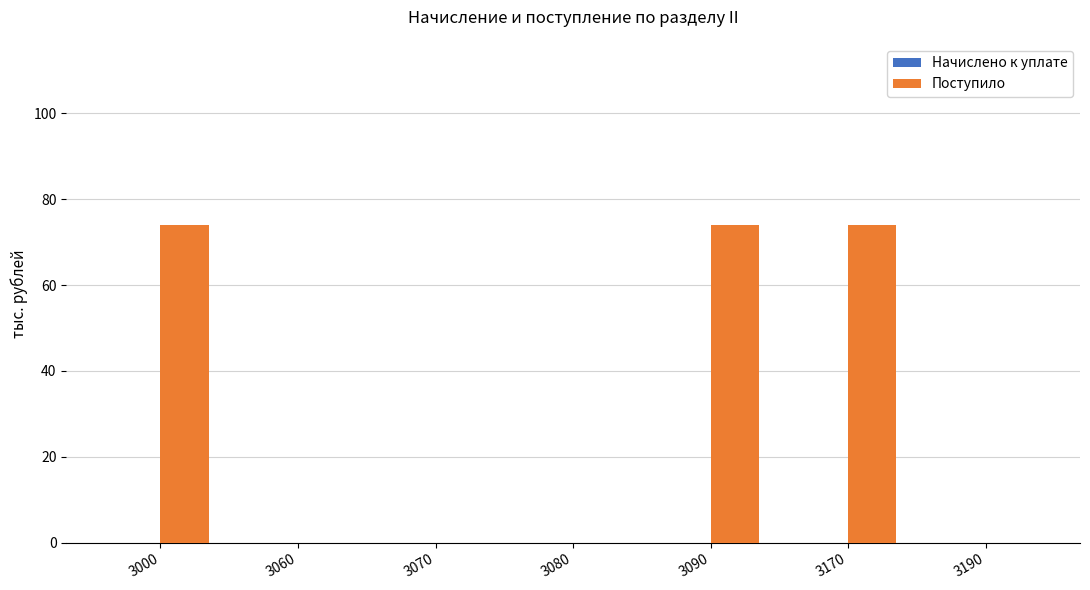

Between 3070 and 3090, which is larger?

3090